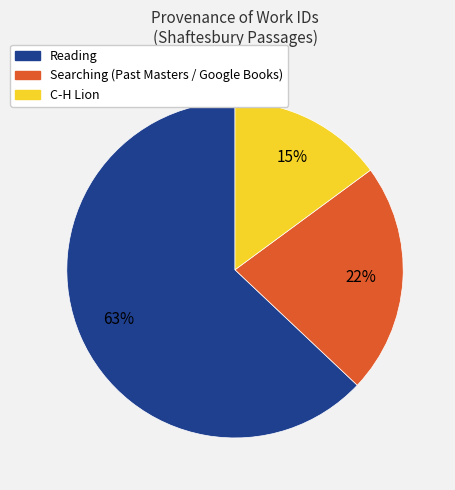

Does any single category account for the majority?

Yes